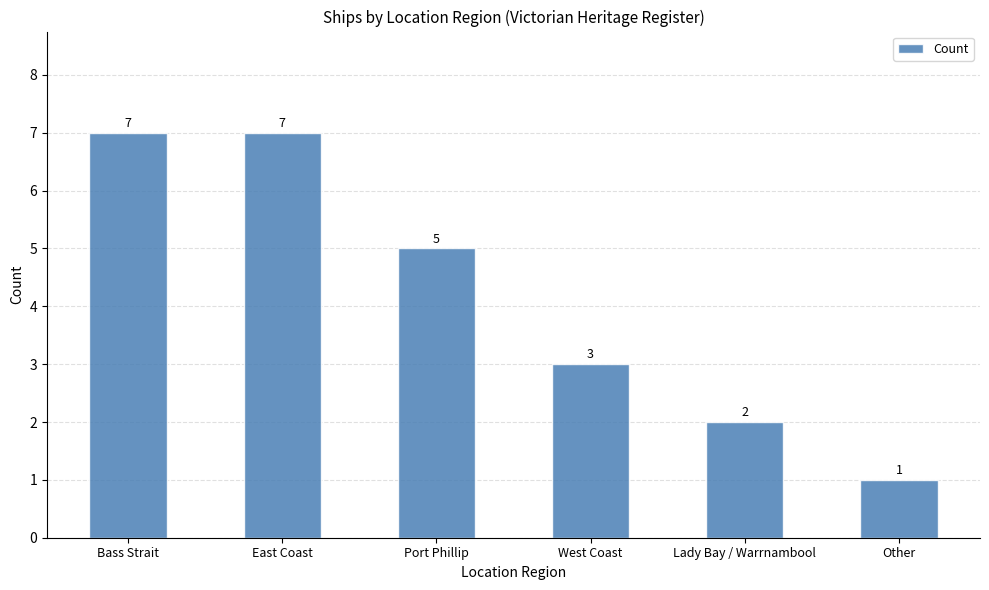

At which category does the chart reach its minimum across all series?

Other